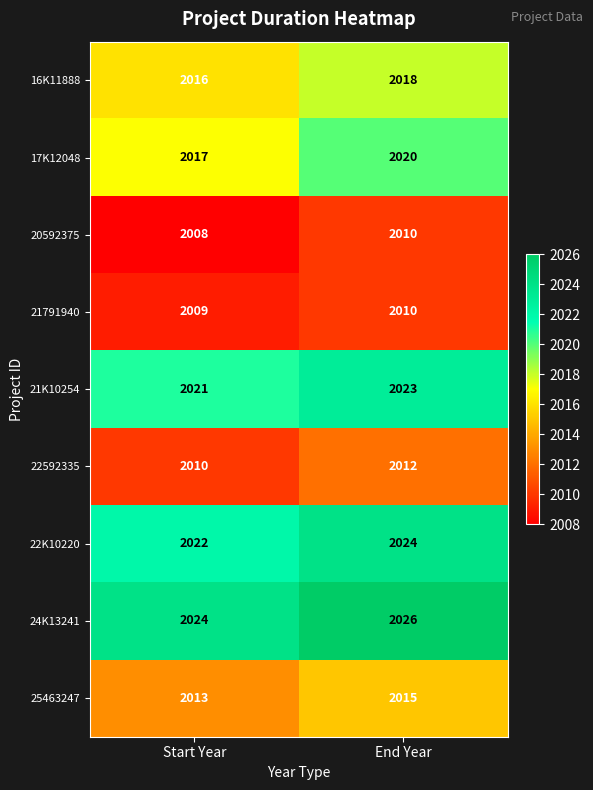

At how many categories does at least one series exceed 2011?

2